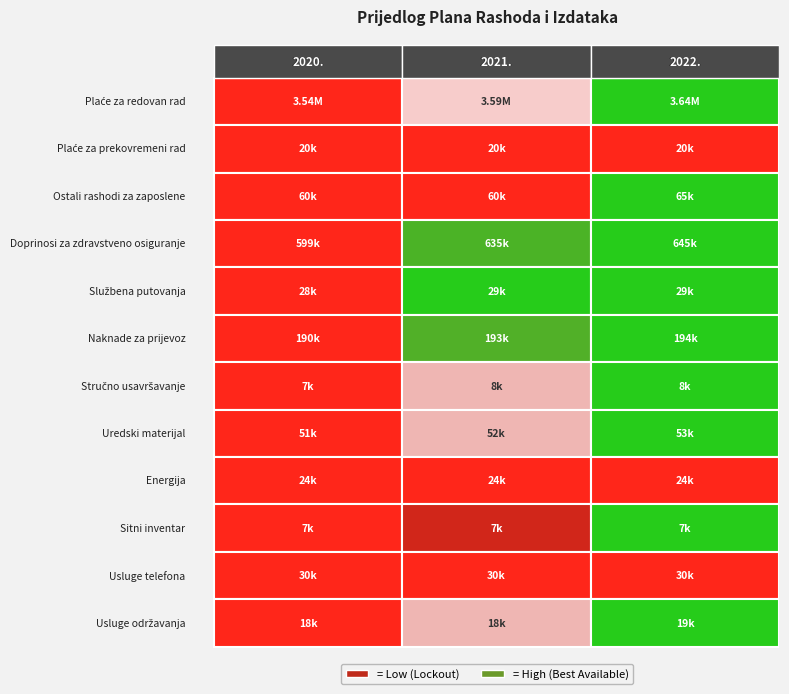

What is the total value across all series at 2?

4737969